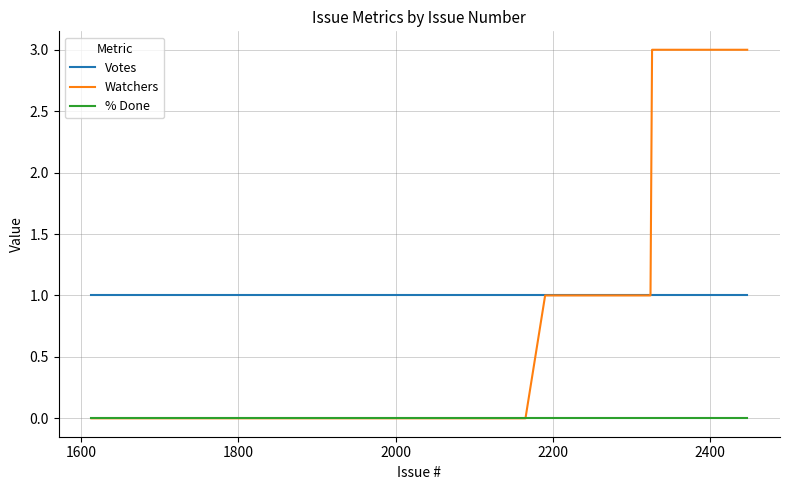

What is the sum of all Watchers values?

57